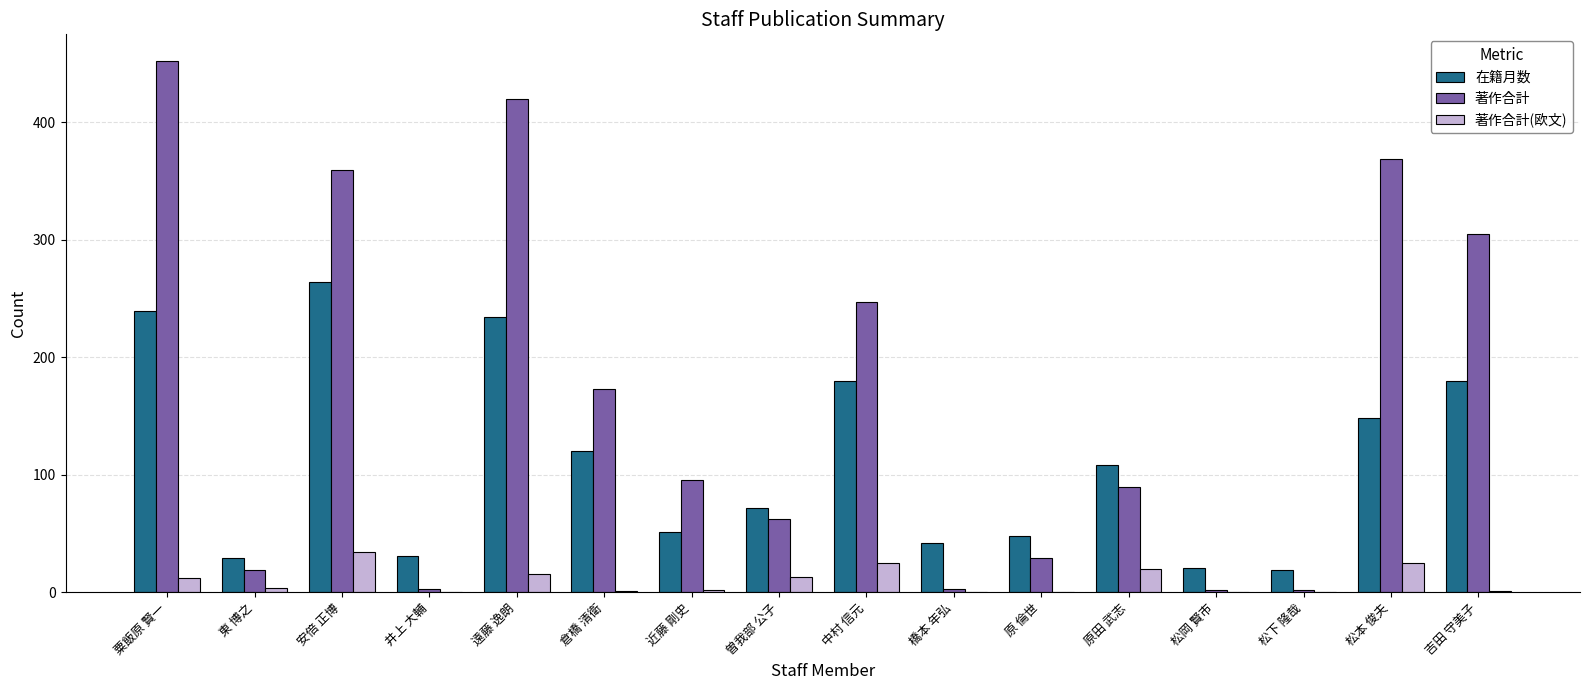

Is the value of 著作合計 at 原 倫世 greater than the value of 在籍月数 at 近藤 剛史?

No